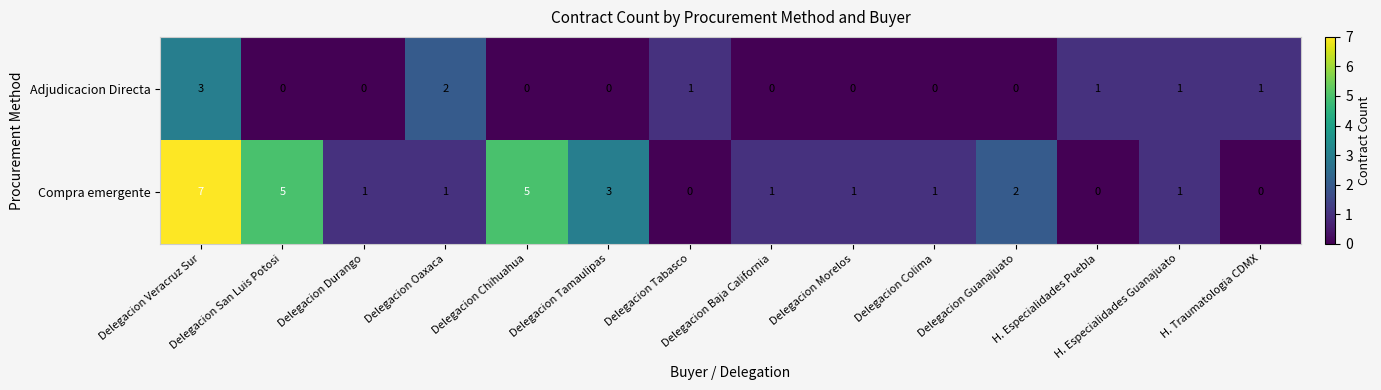

How many values in Compra emergente are above zero?

11